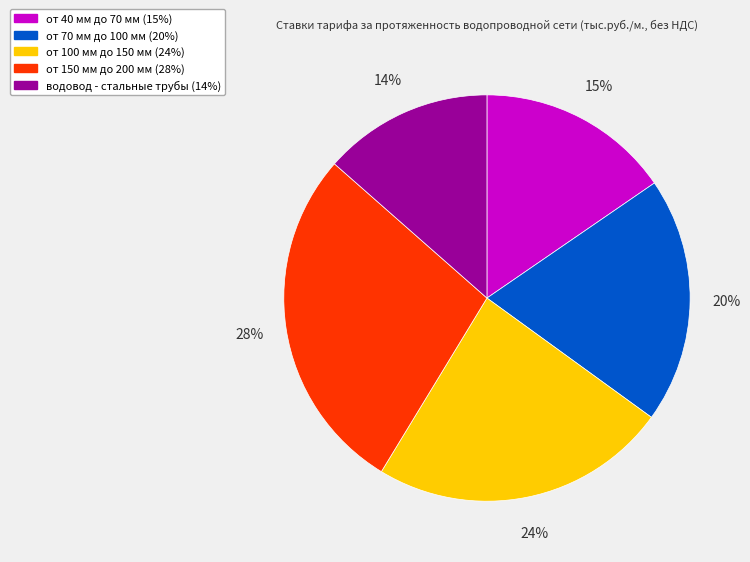

Which has a higher value, водовод - стальные трубы or от 70 мм до 100 мм?

от 70 мм до 100 мм